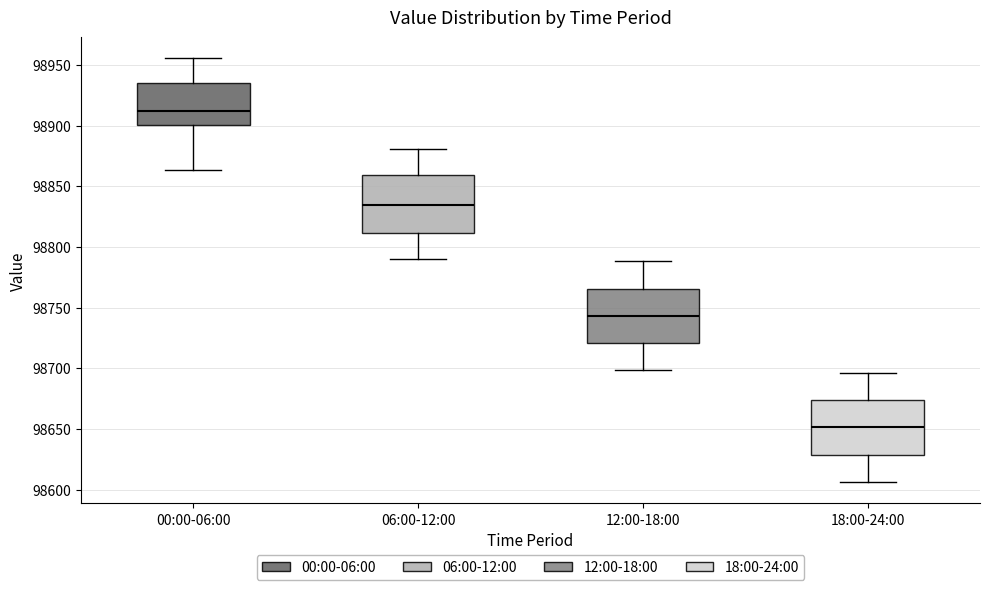

Where is the lower edge of the box for 00:00-06:00 on the y-axis? The values are not printed on the chart, so give them approximately, as read against the axis.

98900